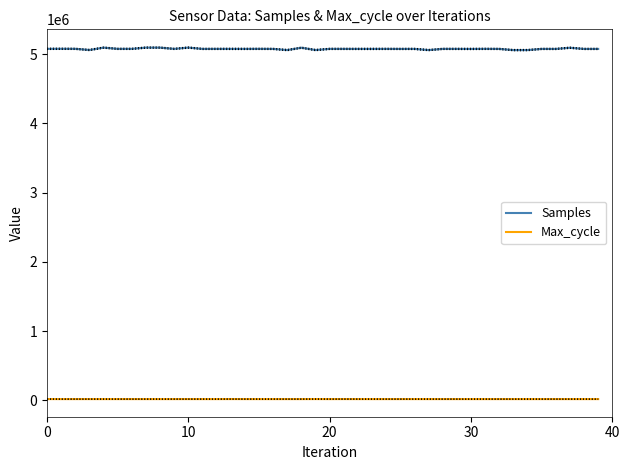

The value of Max_cycle at 6 is 27579. True or false?

False